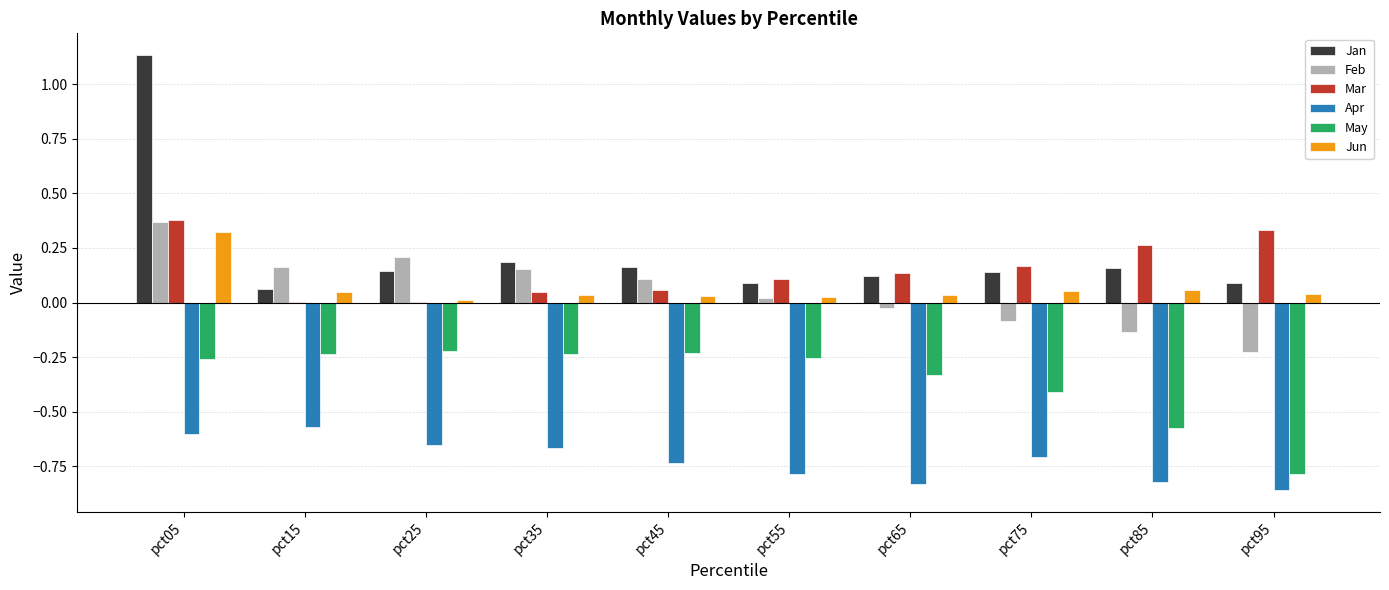

Does the chart contain stacked bars?

No